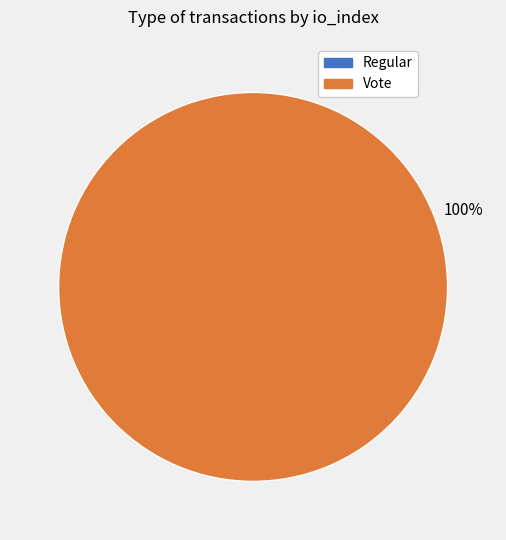

Which slice is the largest?

Vote